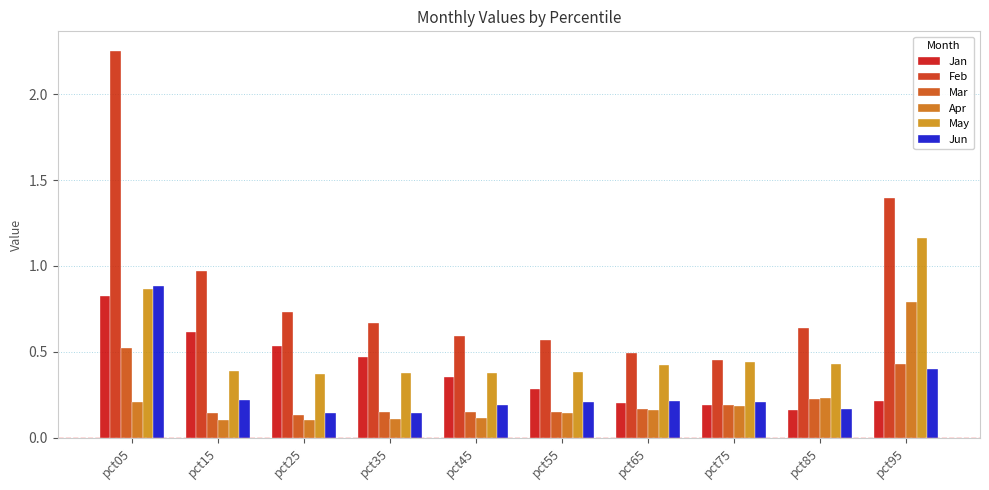

What is the difference between the maximum and second lowest values in the Feb series?

1.8